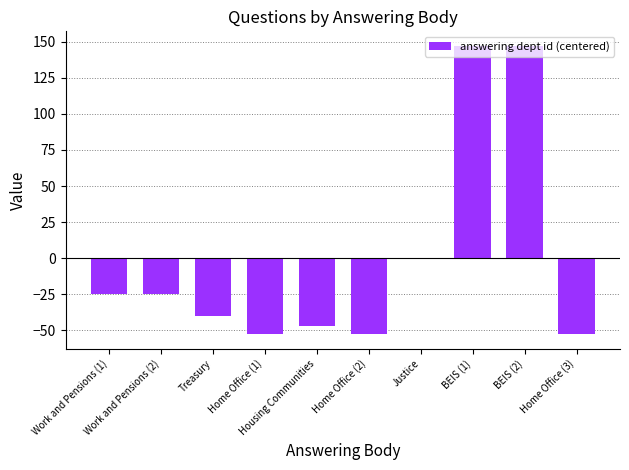

The chart shows a value of -39.8 at Treasury. True or false?

True